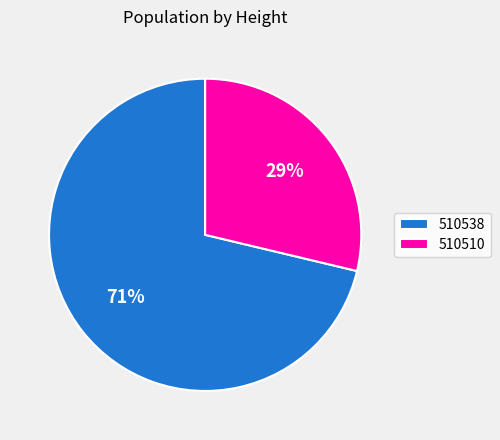

What percentage is the 510510 slice, to the nearest percent?

29%